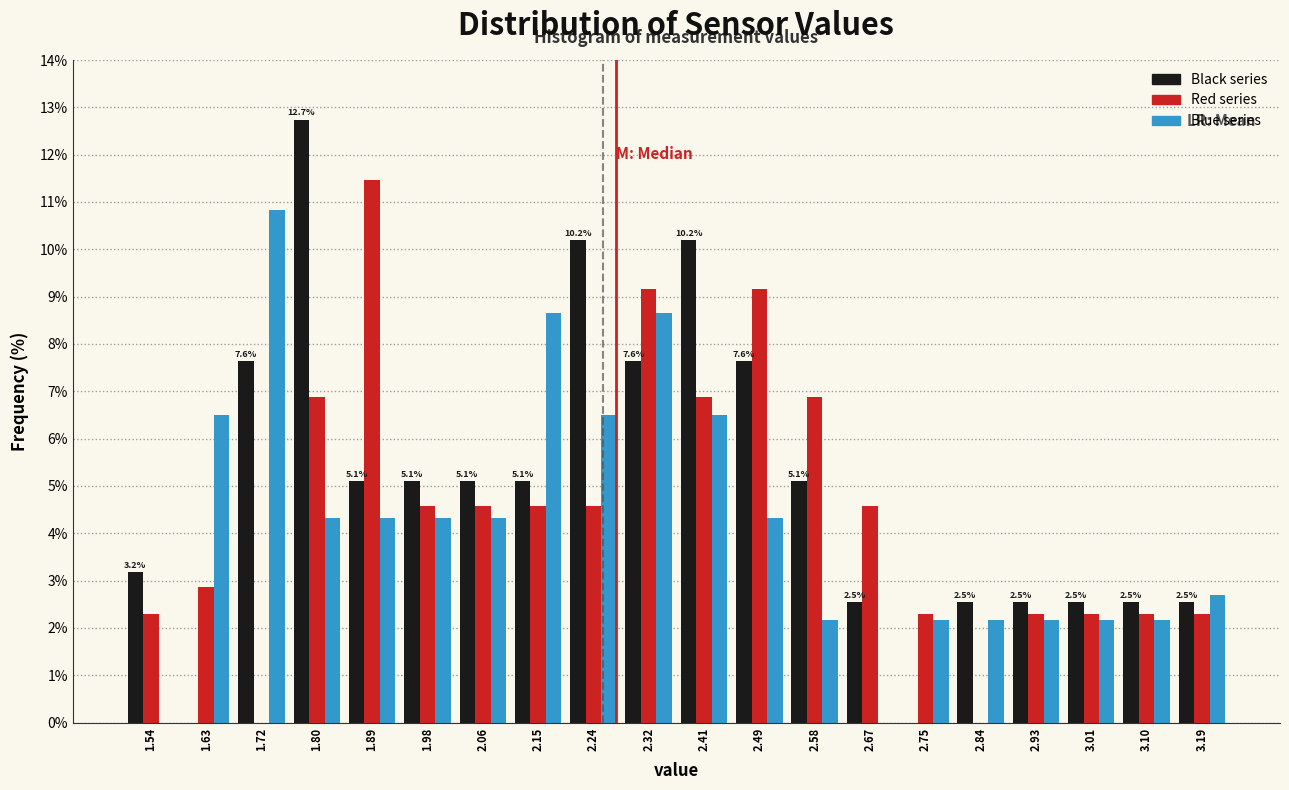

In the Blue series series, which range on the x-axis has the tallest bar?

1.67 to 1.76